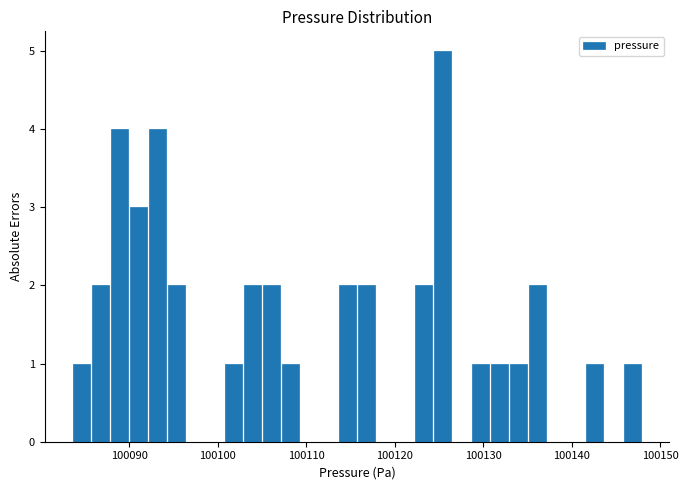

Read against the x-axis, roughly where is the centre of the tallest bar?

100125